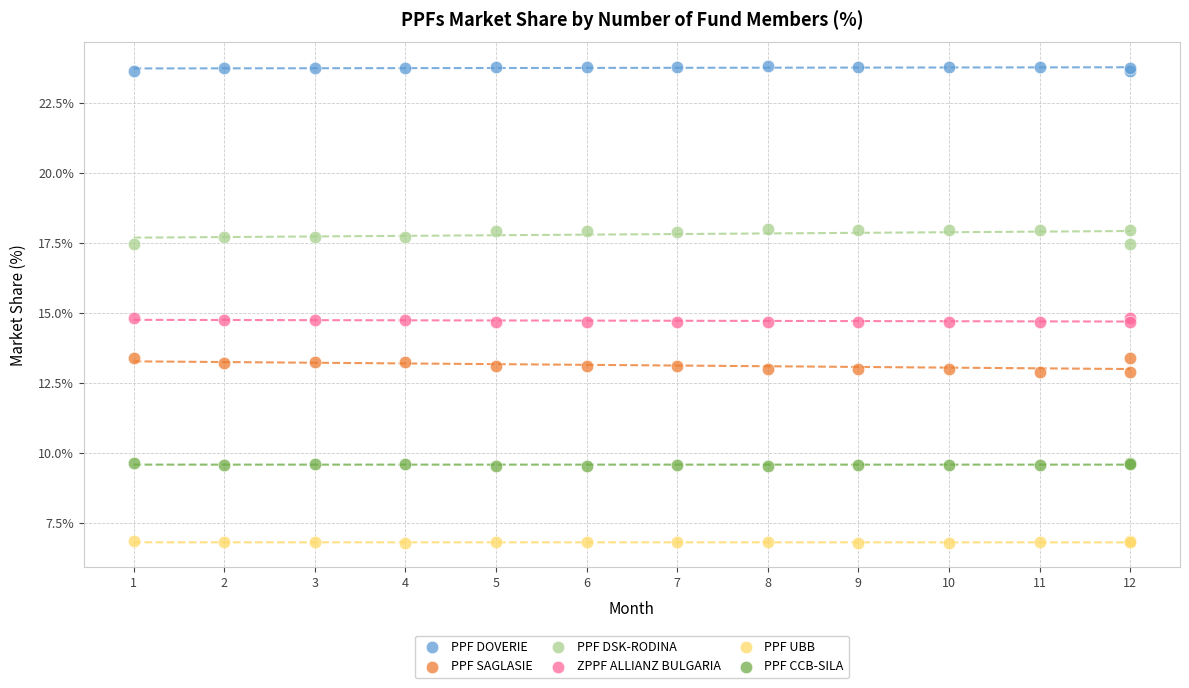

Which series contains the lowest Y value?

PPF UBB